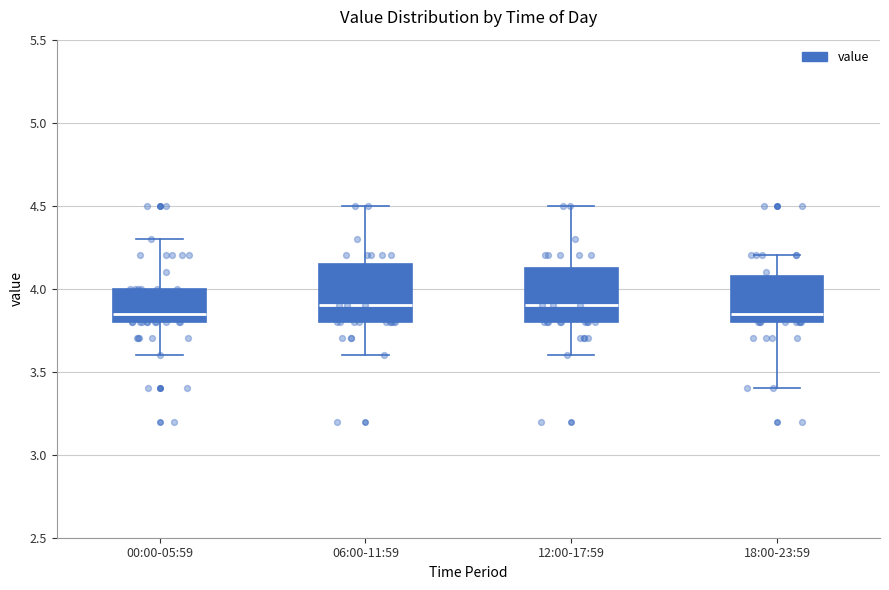

Where does the median line of the box for 18:00-23:59 sit on the y-axis? The values are not printed on the chart, so give them approximately, as read against the axis.

3.85